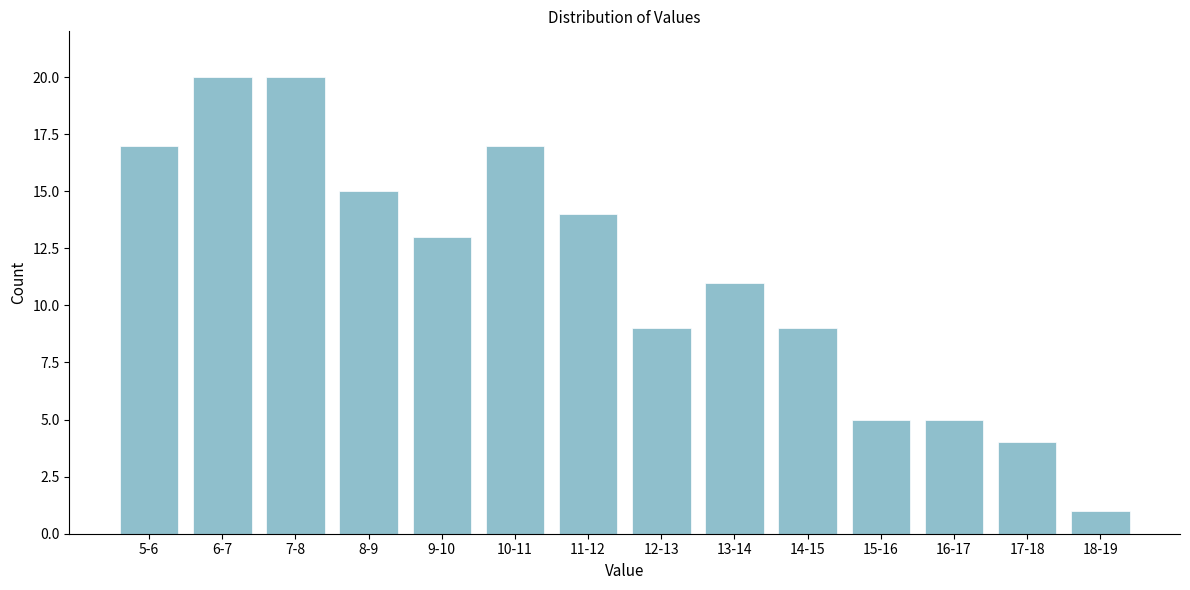

Reading left to right, what are all the values shown in this chart?

5-6=17	6-7=20	7-8=20	8-9=15	9-10=13	10-11=17	11-12=14	12-13=9	13-14=11	14-15=9	15-16=5	16-17=5	17-18=4	18-19=1